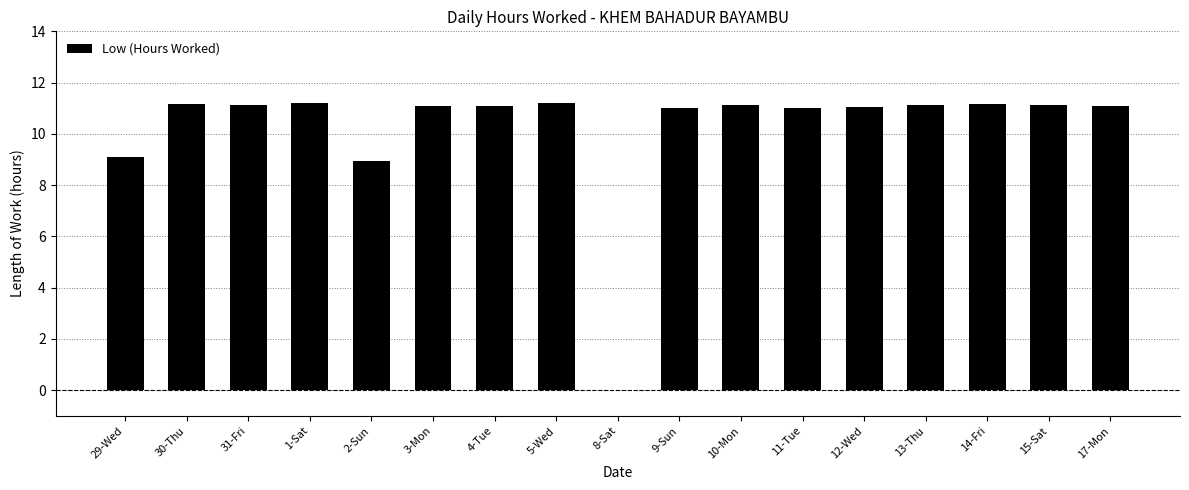

Which has a higher value, 3-Mon or 2-Sun?

3-Mon